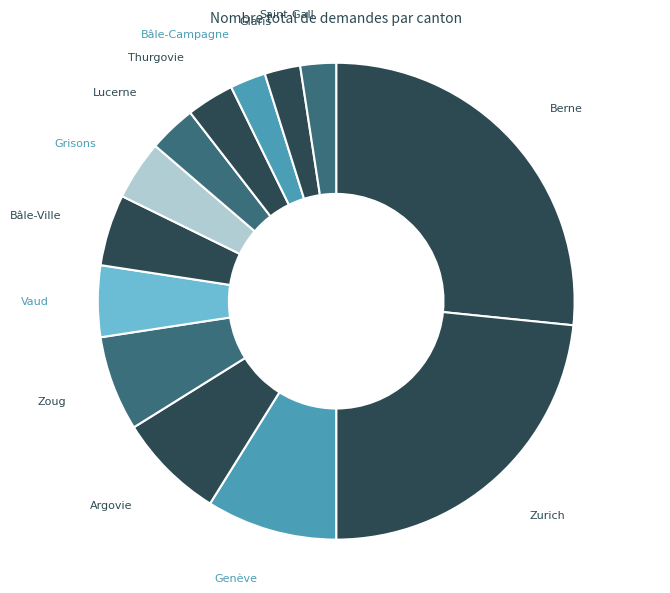

Which category has the biggest portion of the pie?

Berne